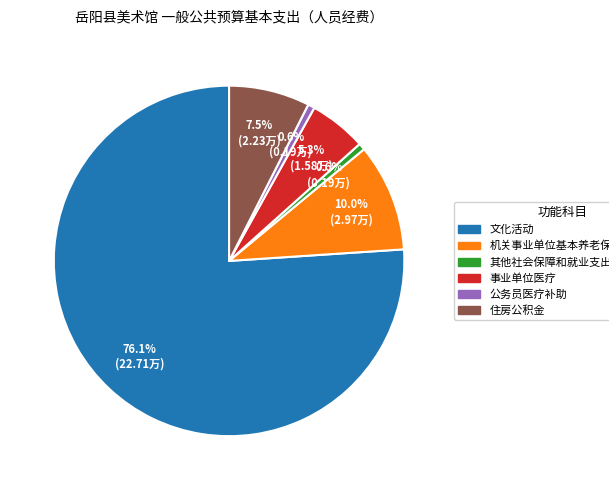

To the nearest percent, what is the average slice percentage?

17%